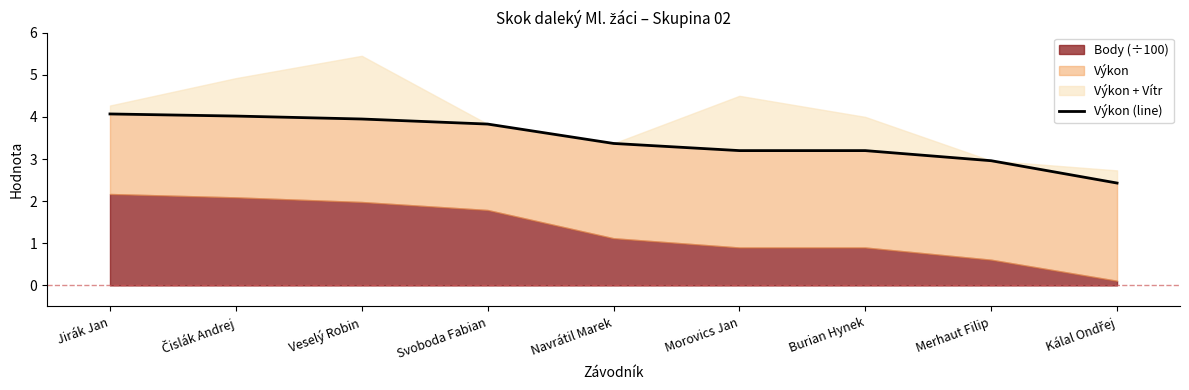

What is the difference between the maximum and second lowest values?

1.1